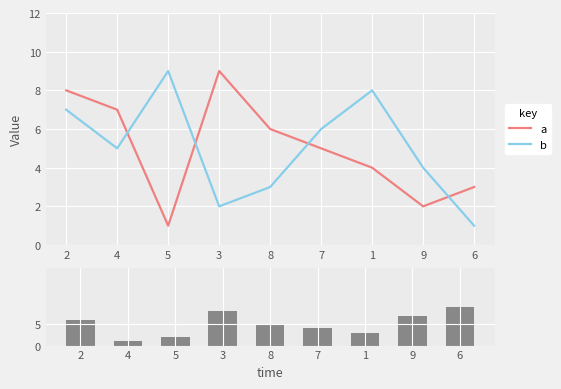

How many groups of bars are there?

9